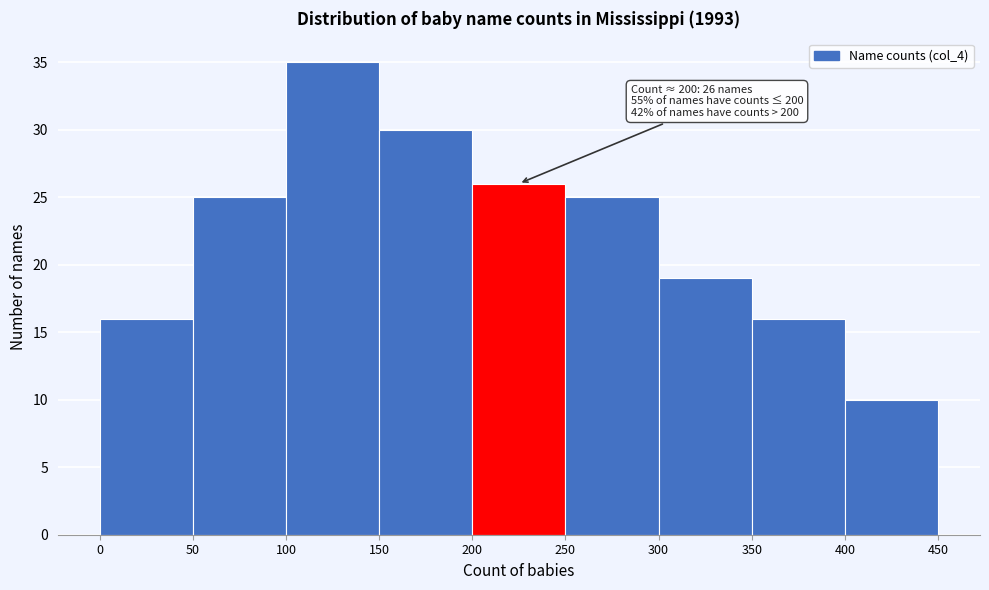

Over which range of the x-axis is the bar tallest?

100 to 150